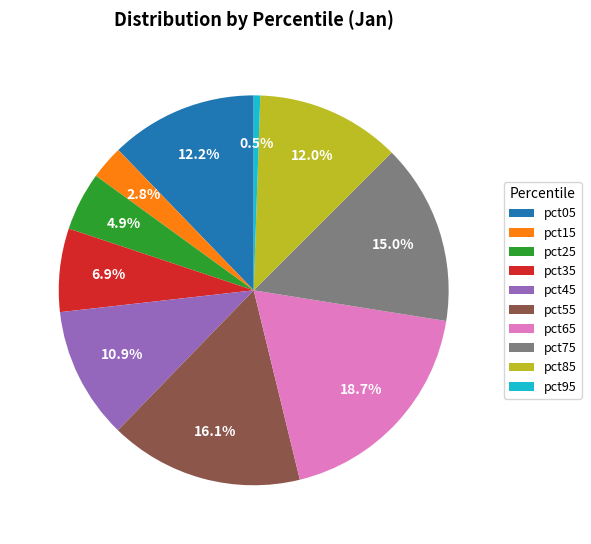

How many slices are in this pie chart?

10